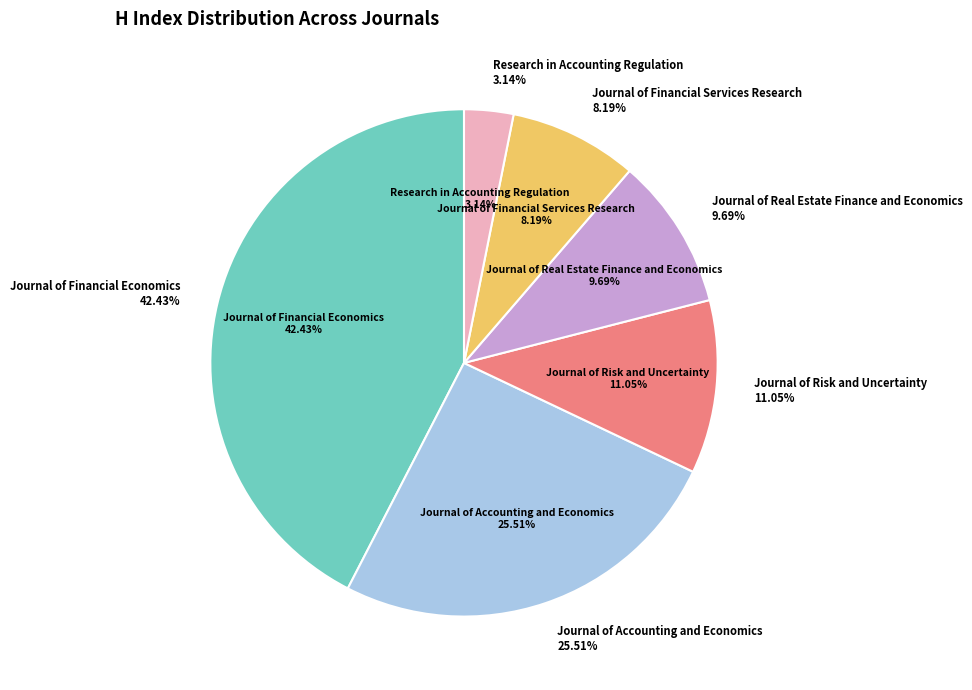

Which category has the biggest portion of the pie?

Journal of Financial Economics